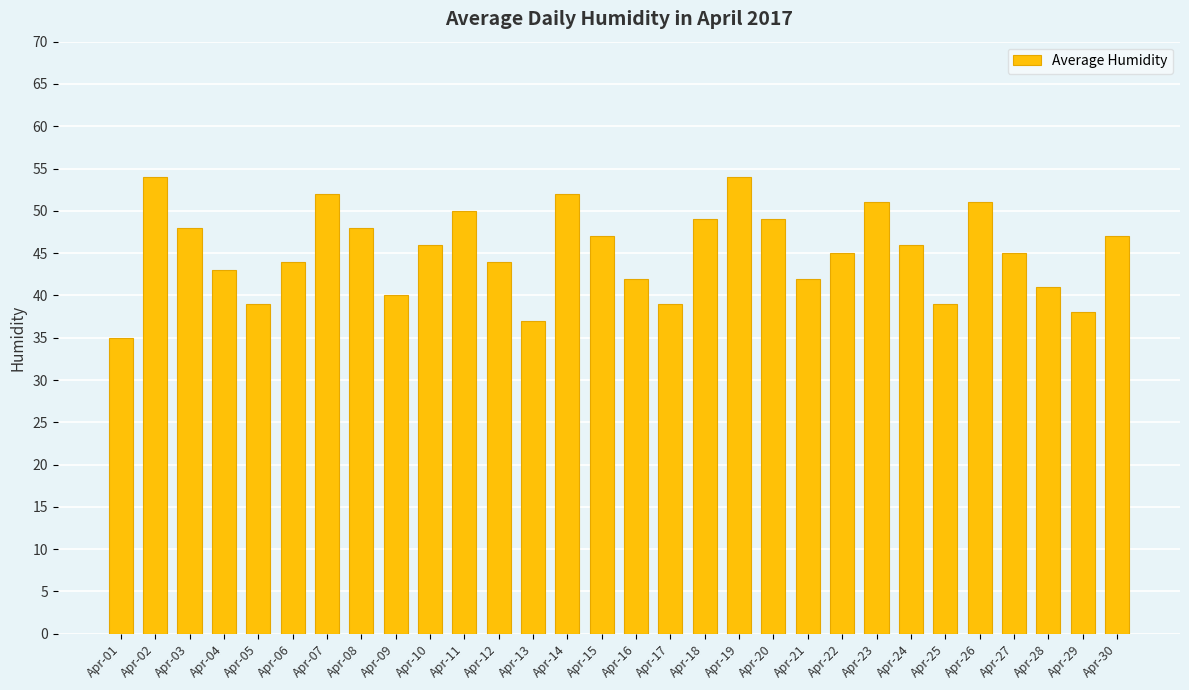

What is the sum of the values at Apr-30 and Apr-13?

84